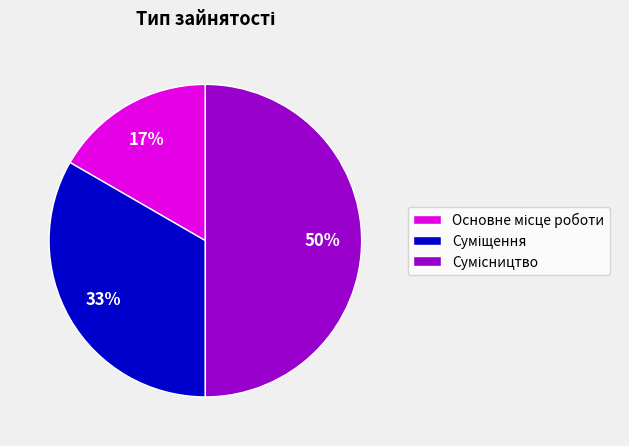

To the nearest percent, what is the difference between the largest and smallest slice percentages?

33%